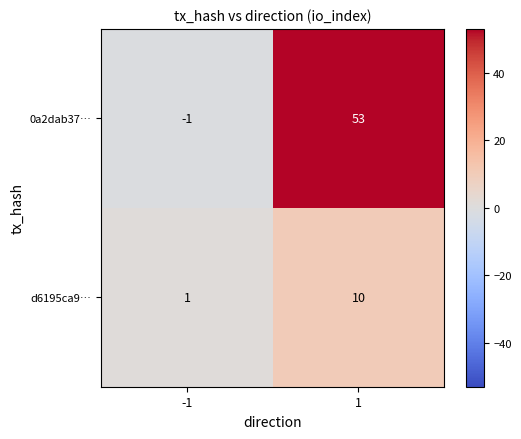

Reading left to right, what are all the values shown in this chart?

0a2dab37…: -1	53
d6195ca9…: 1	10